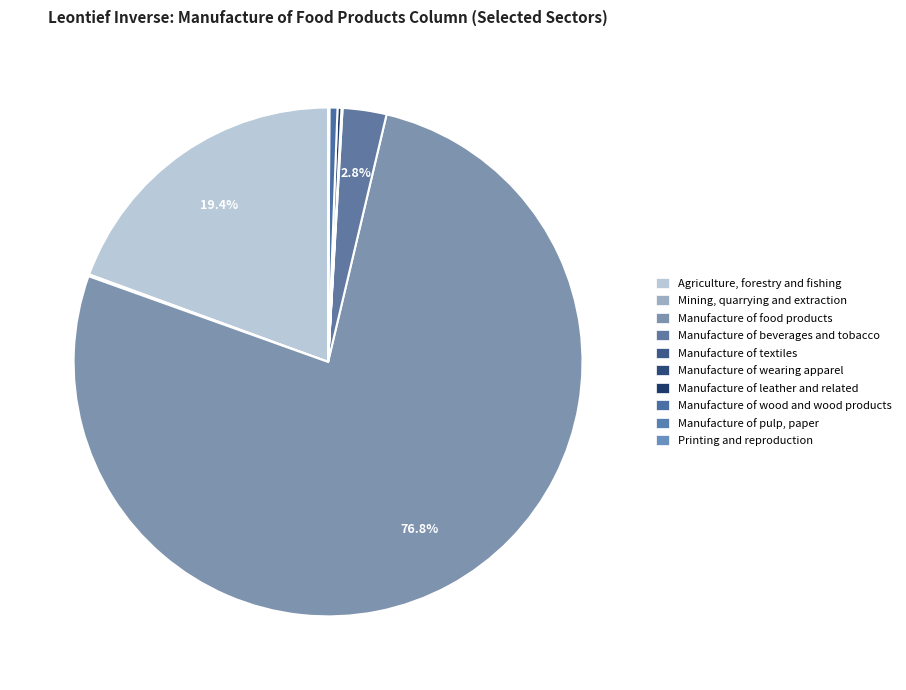

Combined, do Mining, quarrying and extraction and Manufacture of textiles account for over 50%?

No